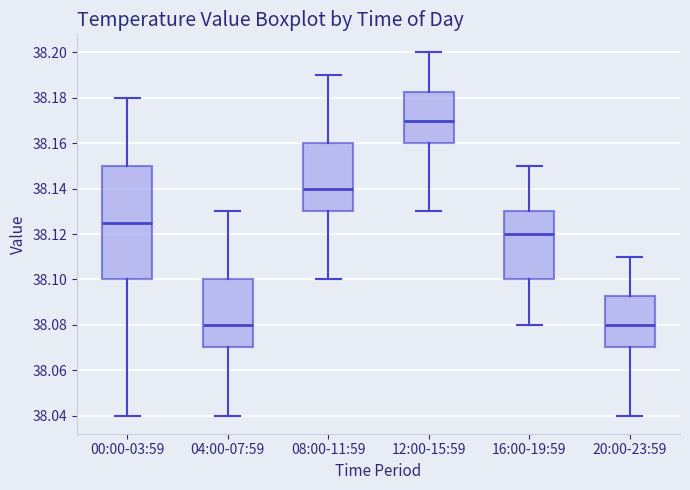

Reading left to right, read every box against the y-axis: the position of its median line, the range the box covers, and the ends of its whiskers. The values are not printed on the chart, so give them approximately, as read against the axis.

00:00-03:59: median 38.126, box 38.100 to 38.150, whiskers 38.040 to 38.180
04:00-07:59: median 38.080, box 38.070 to 38.100, whiskers 38.040 to 38.130
08:00-11:59: median 38.140, box 38.130 to 38.160, whiskers 38.100 to 38.190
12:00-15:59: median 38.170, box 38.160 to 38.182, whiskers 38.130 to 38.200
16:00-19:59: median 38.120, box 38.100 to 38.130, whiskers 38.080 to 38.150
20:00-23:59: median 38.080, box 38.070 to 38.092, whiskers 38.040 to 38.110